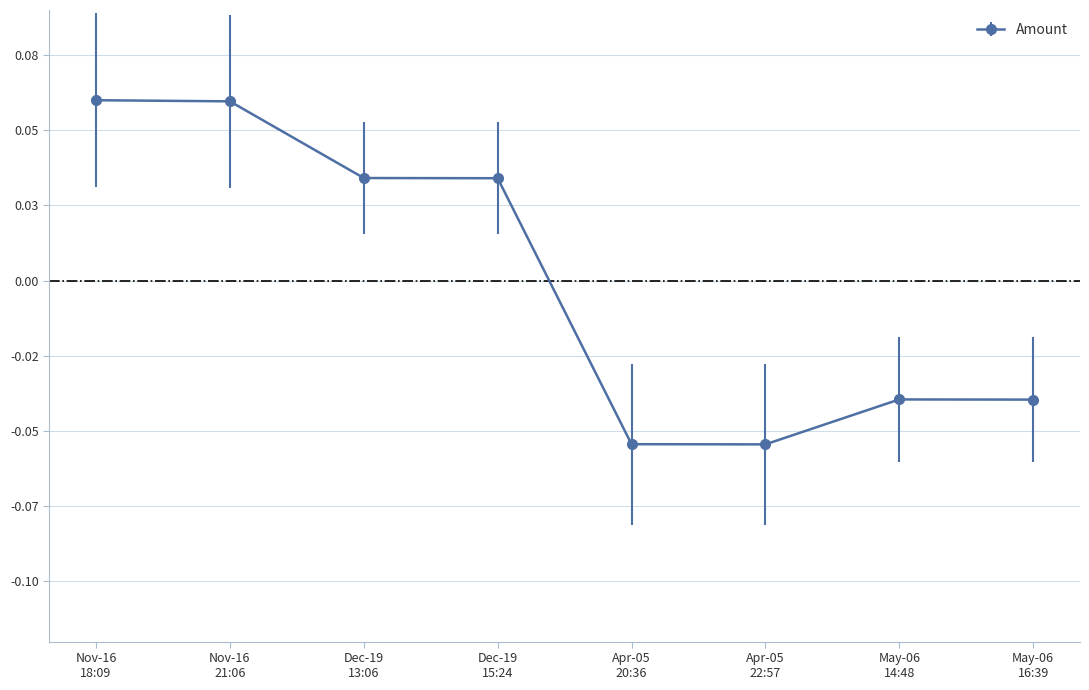

Is this an area chart (filled region under the line)?

No